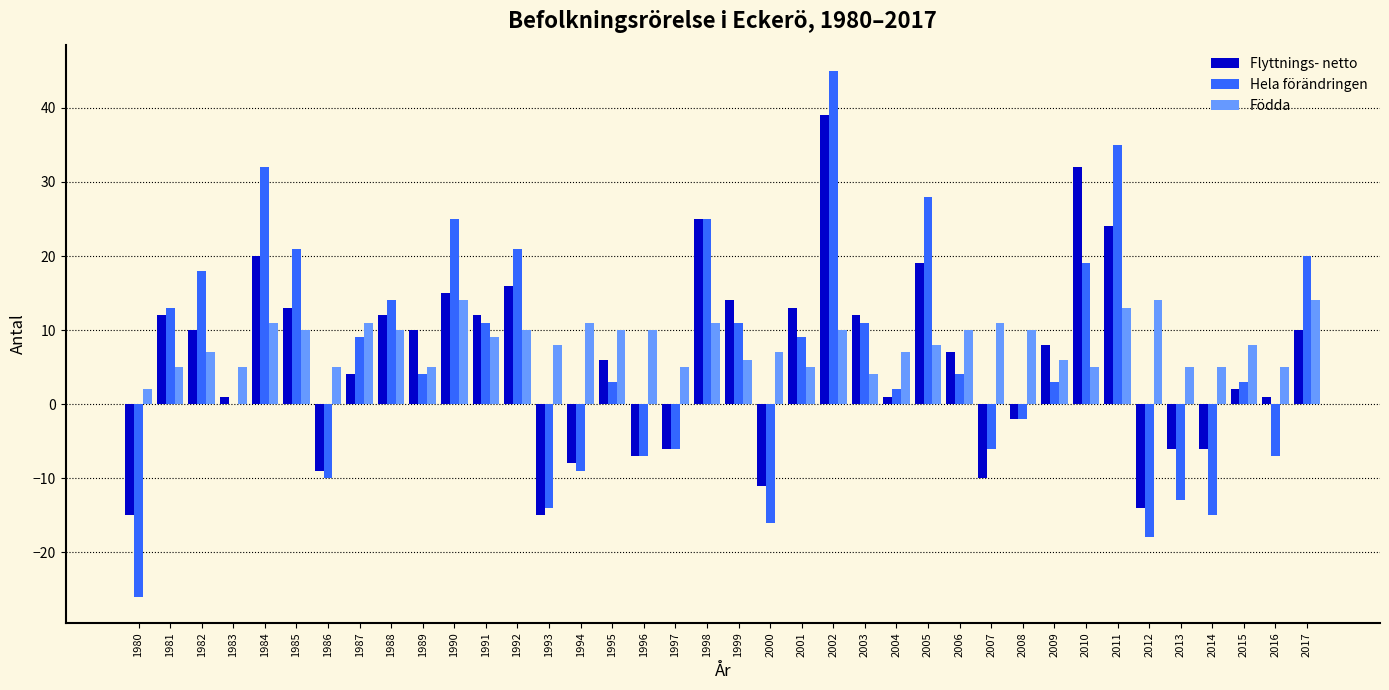

How many series are shown in this chart?

3